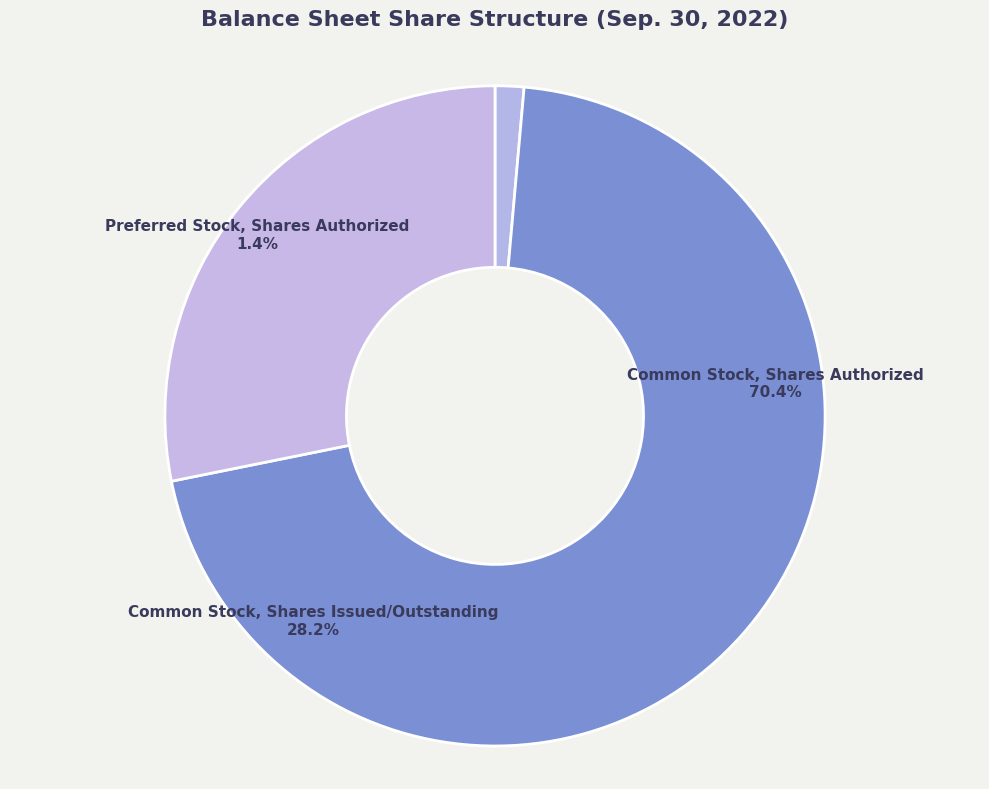

The Common Stock, Shares Issued/Outstanding slice represents 36% of the pie. True or false?

False